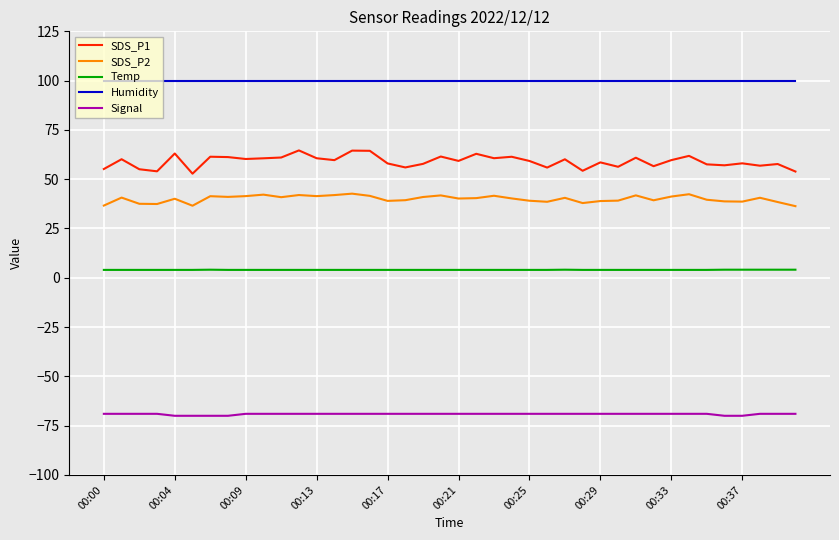

How many lines are shown in the chart?

5